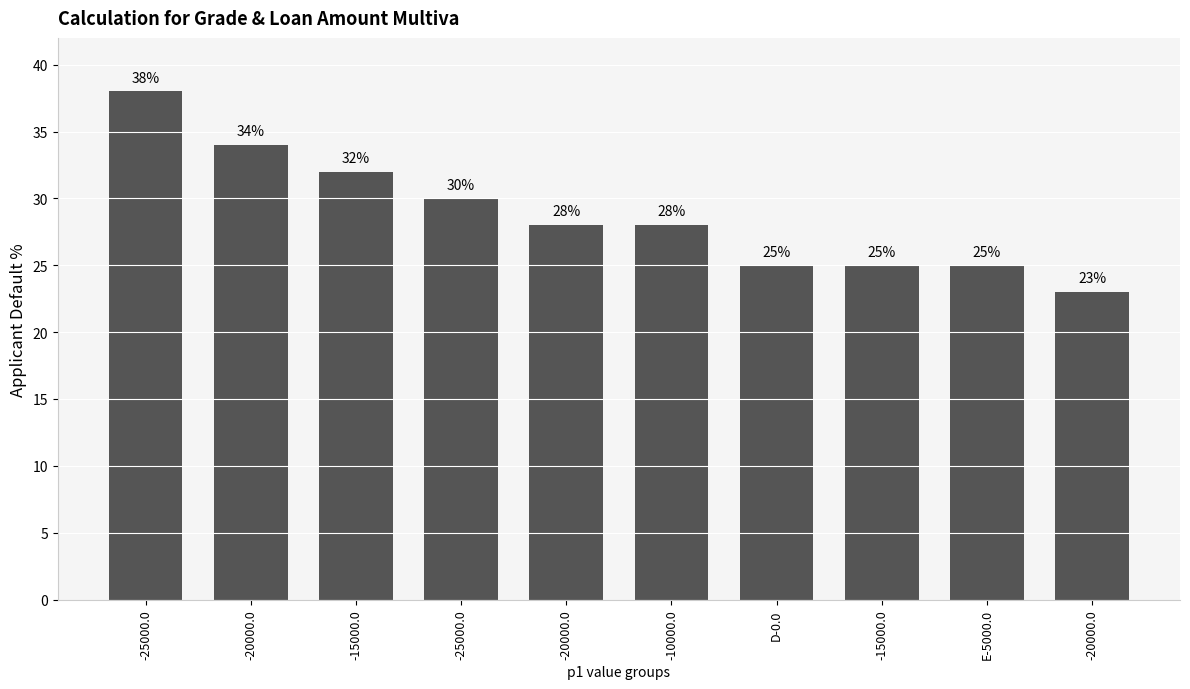

What is the label of the 2nd bar from the right?

E-5000.0